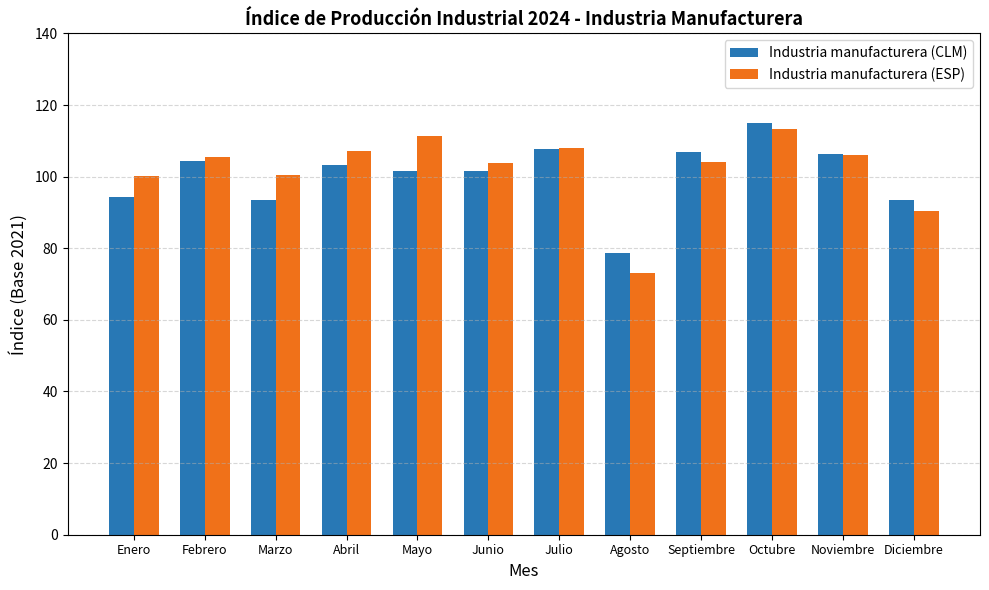

What value does the Industria manufacturera (ESP) series have at Junio?

103.8